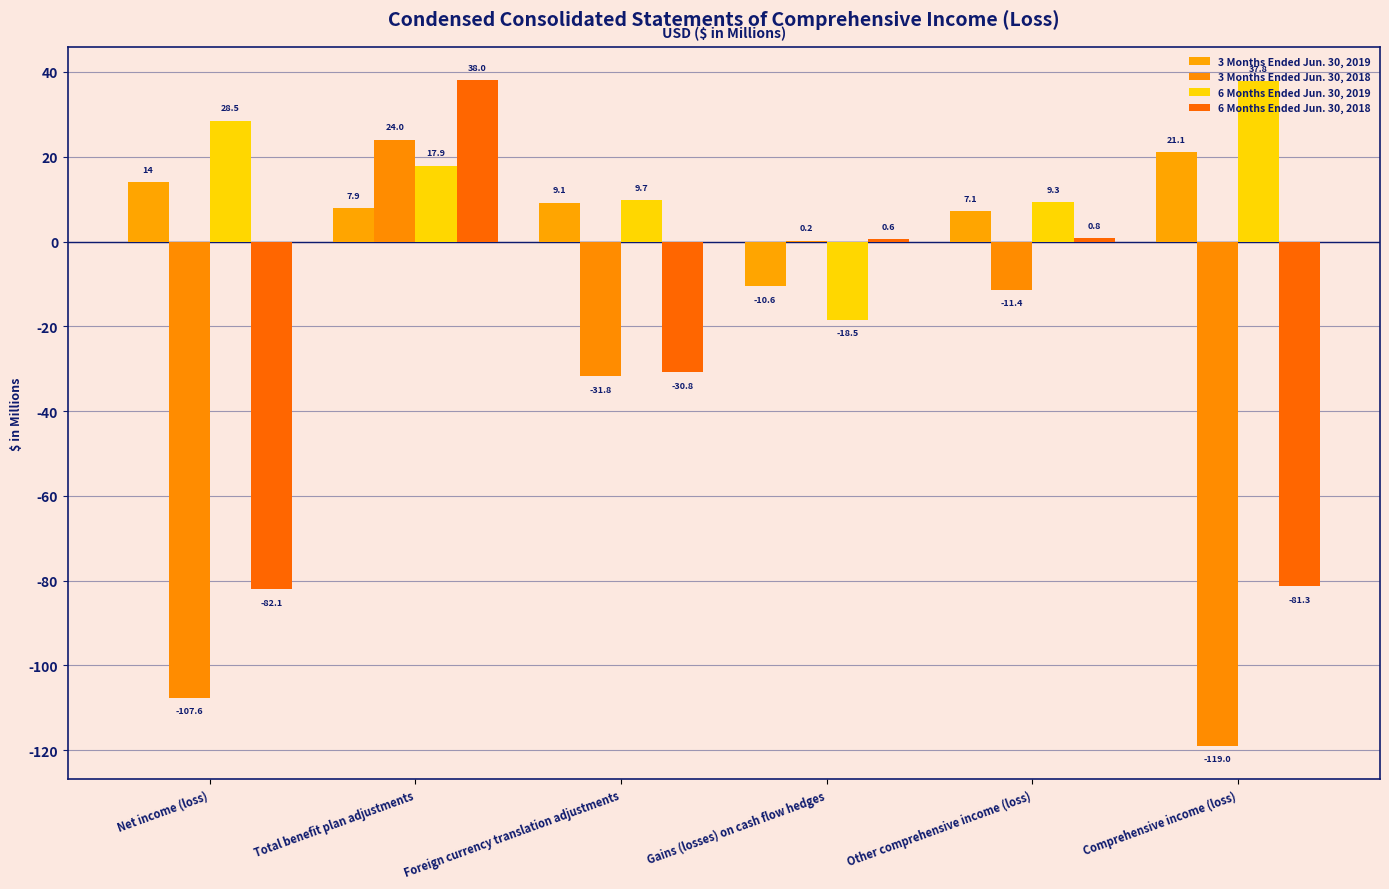

What are all the series names shown in the legend?

3 Months Ended Jun. 30, 2019, 3 Months Ended Jun. 30, 2018, 6 Months Ended Jun. 30, 2019, 6 Months Ended Jun. 30, 2018